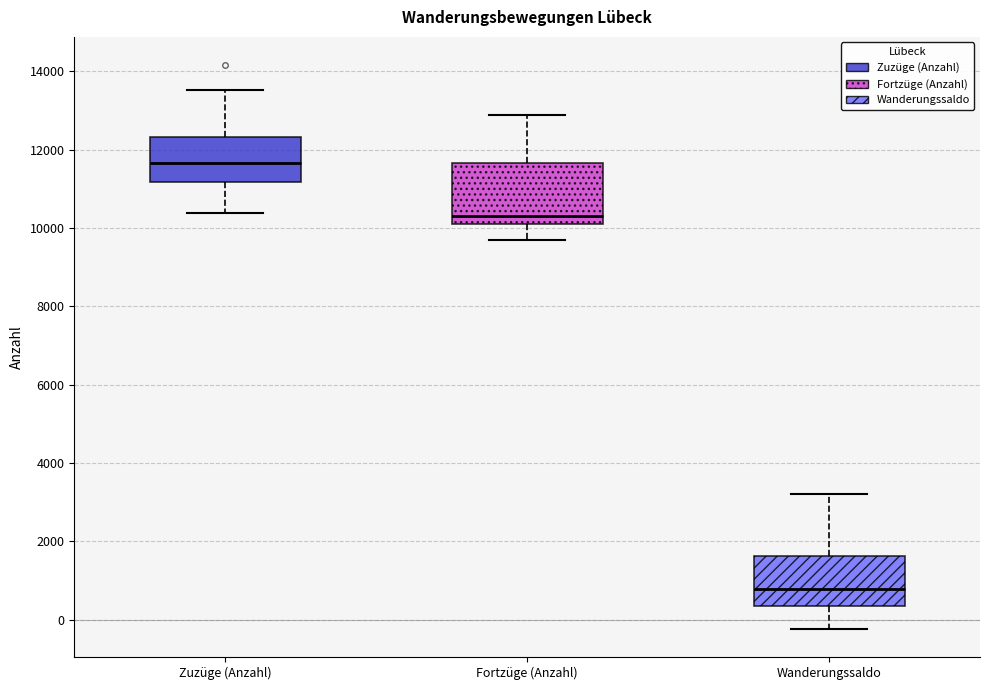

Reading left to right, read every box against the y-axis: the position of its median line, the range the box covers, and the ends of its whiskers. The values are not printed on the chart, so give them approximately, as read against the axis.

Zuzüge (Anzahl): median 11600, box 11200 to 12400, whiskers 10400 to 13600
Fortzüge (Anzahl): median 10400, box 10000 to 11600, whiskers 9600 to 12800
Wanderungssaldo: median 800, box 400 to 1600, whiskers -200 to 3200